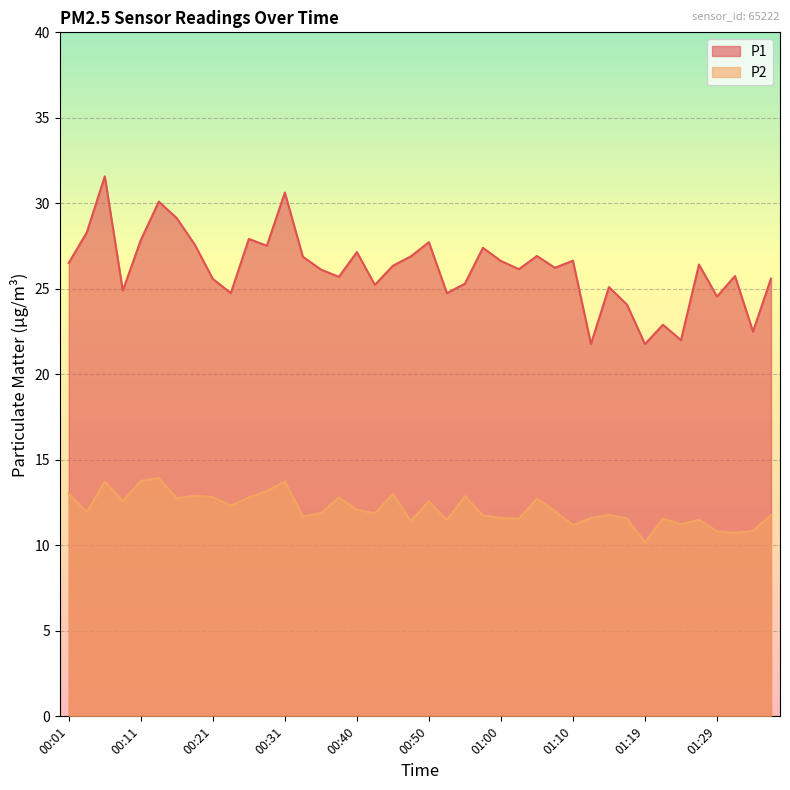

The P2 series shows 22.2 at 01:05. True or false?

False